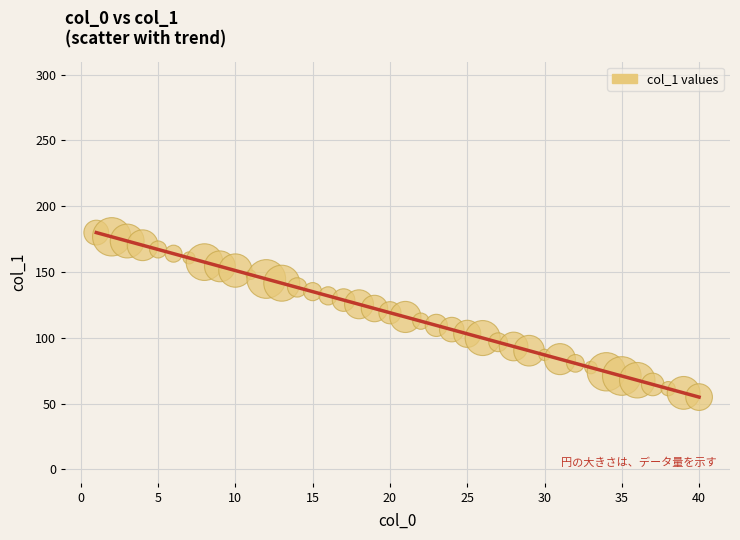

What is the range of Y values (max minus min)?

125.0